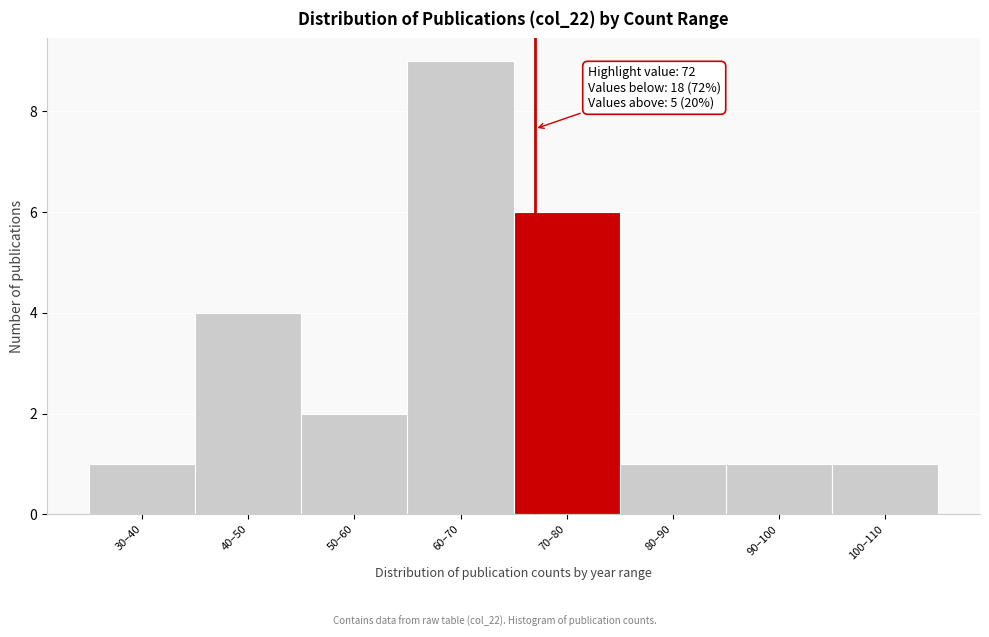

Reading right to left, list all the values displayed in this chart.

1	1	1	6	9	2	4	1